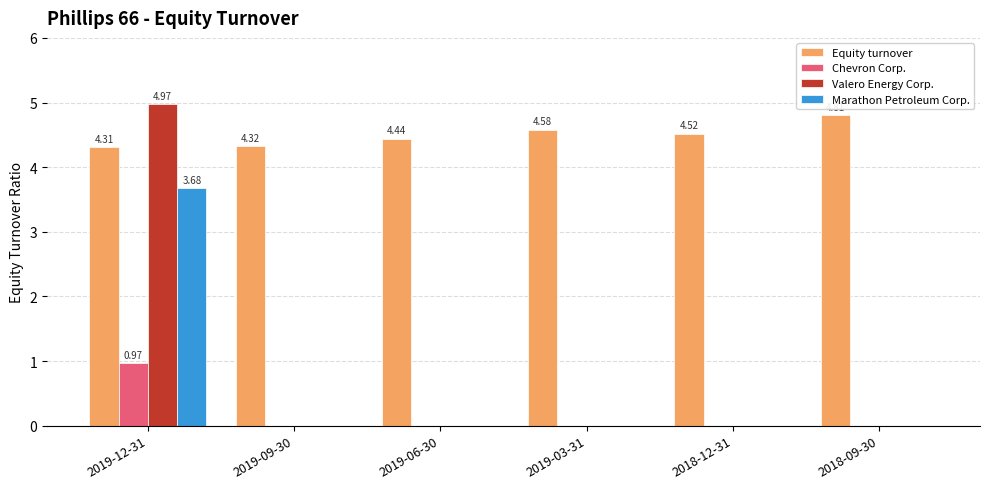

What is the total value across all series at 2019-06-30?

4.4